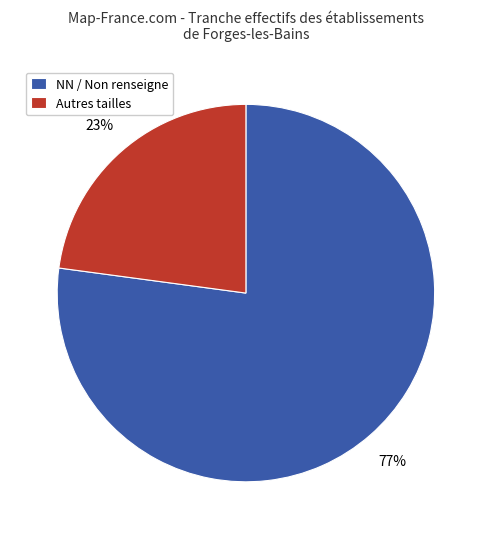

Does NN / Non renseigne account for over 50% of the chart?

Yes